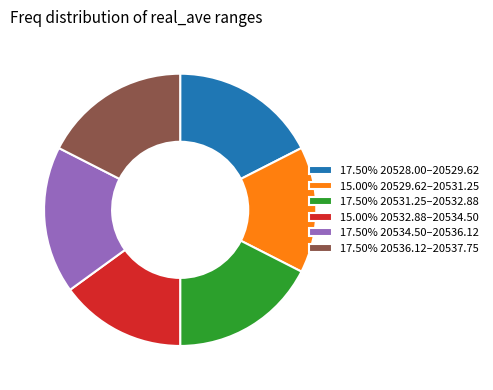

Combined, do 15.00% 20529.62–20531.25 and 17.50% 20536.12–20537.75 account for over 50%?

No